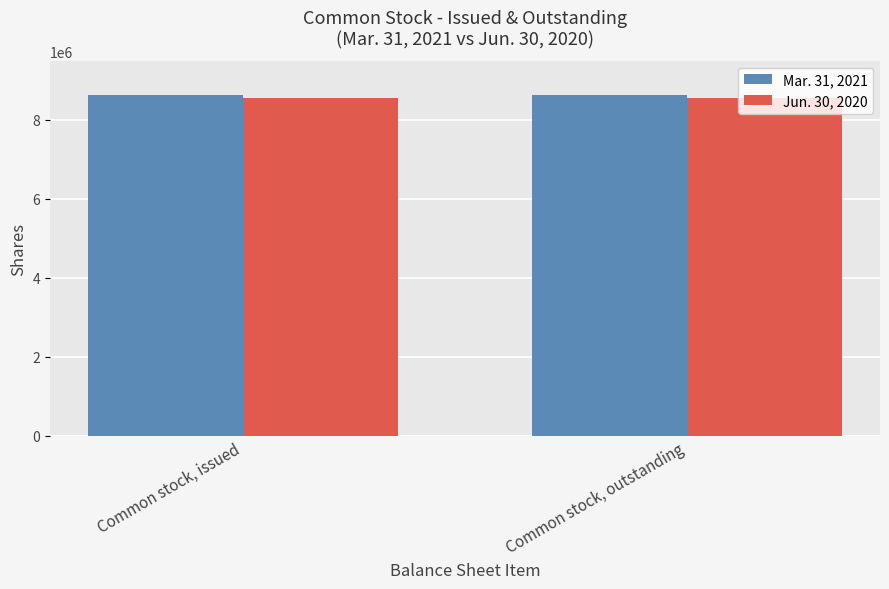

What are all the series names shown in the legend?

Mar. 31, 2021, Jun. 30, 2020